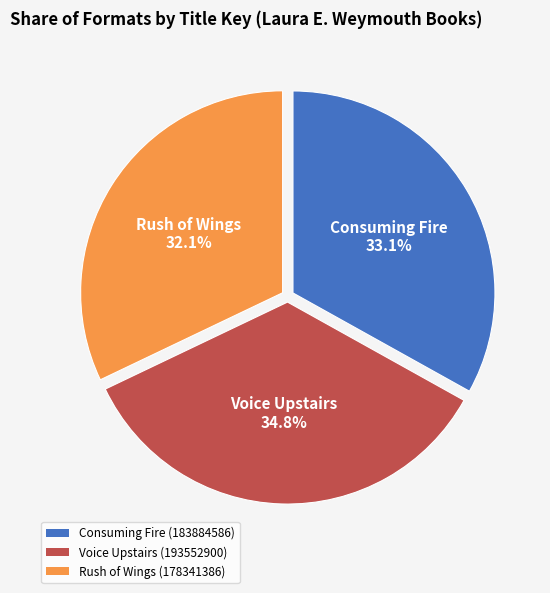

What percentage do Consuming Fire and Rush of Wings together represent?

65.2%